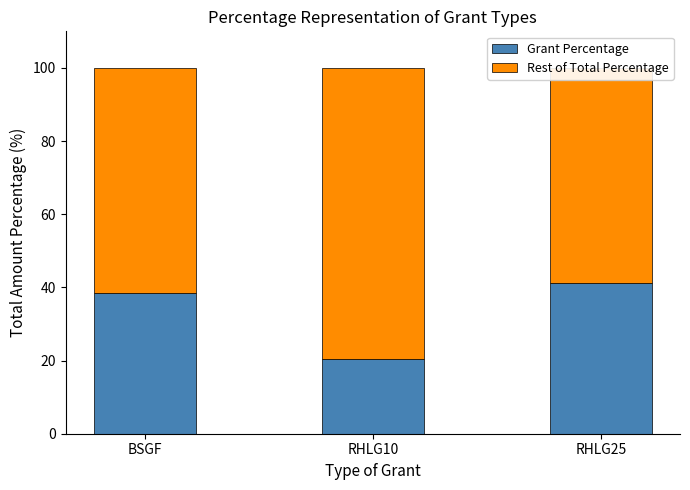

What is the difference between the maximum and minimum values in the Grant Percentage series?

20.5